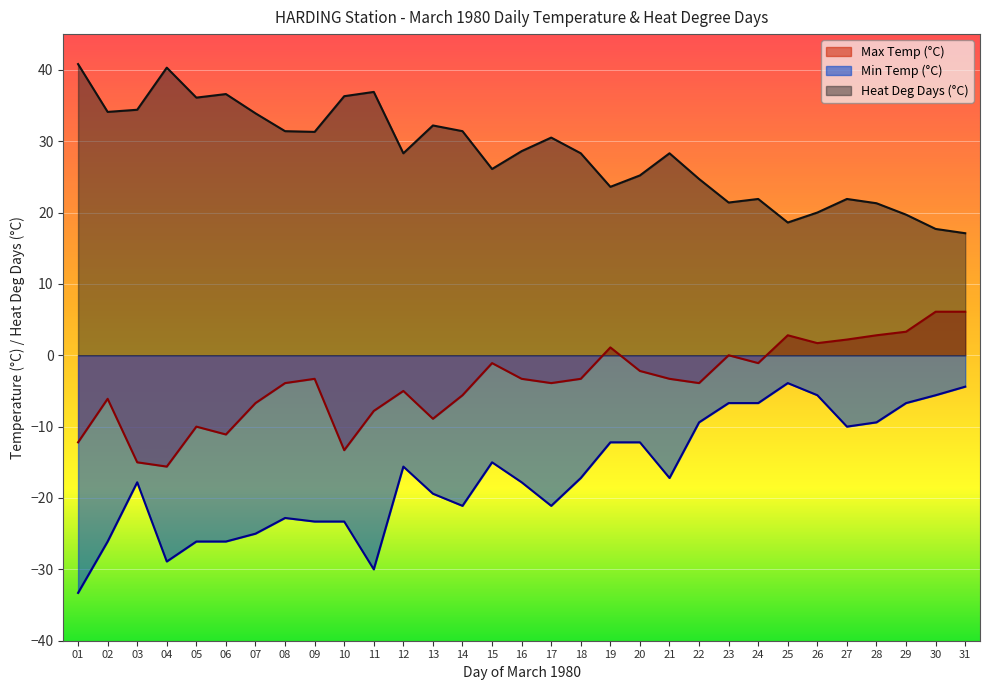

How many data points does each series have?

31